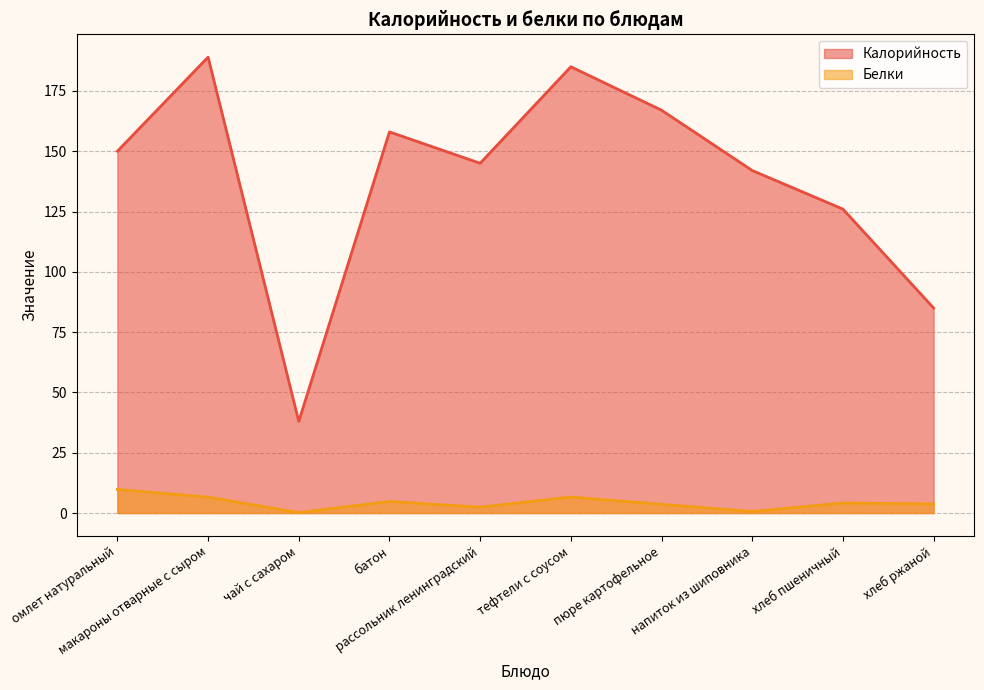

What is the difference between the highest and lowest values at омлет натуральный?

140.2